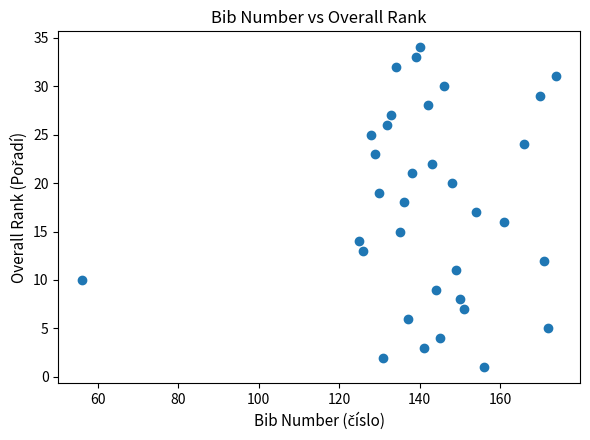

What is the range of Y values (max minus min)?

33